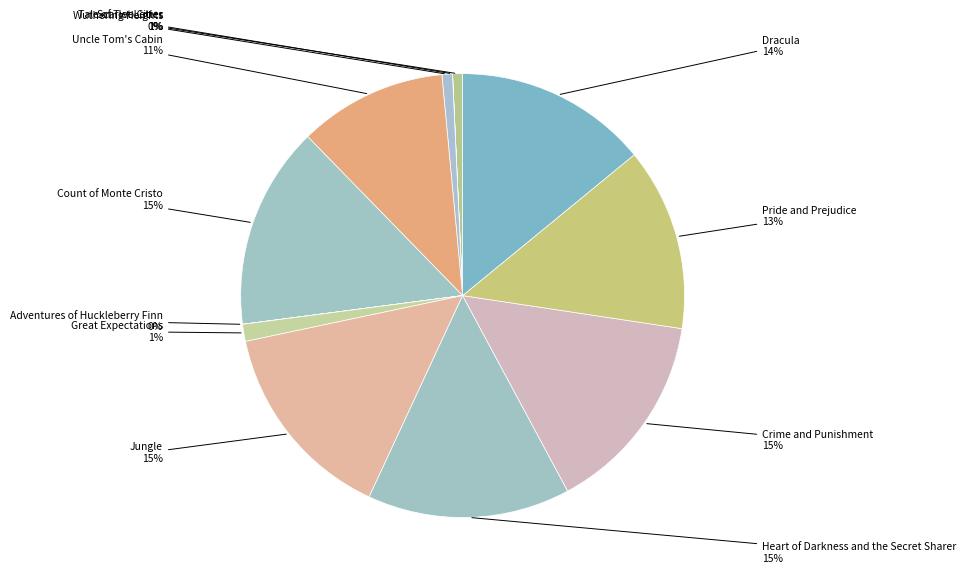

Is there any slice that represents more than half of the pie?

No